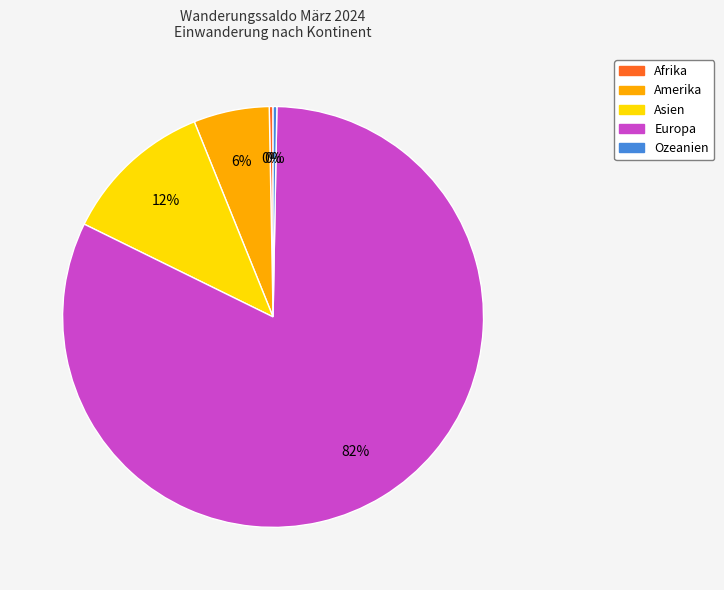

What is the largest slice in the pie chart?

Europa